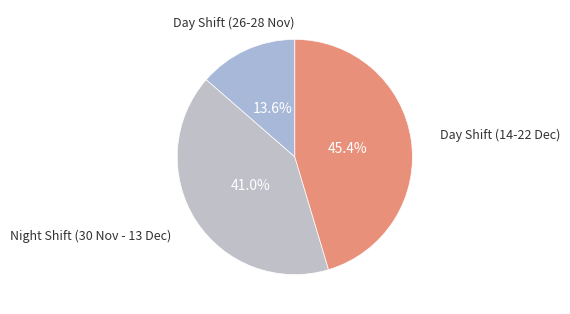

How many slices are in this pie chart?

3